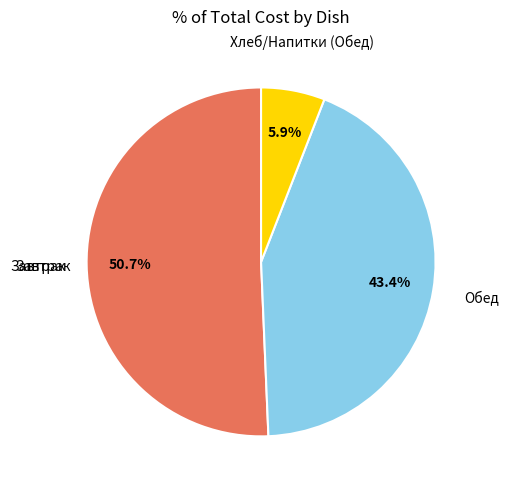

Is there any slice that represents more than half of the pie?

Yes